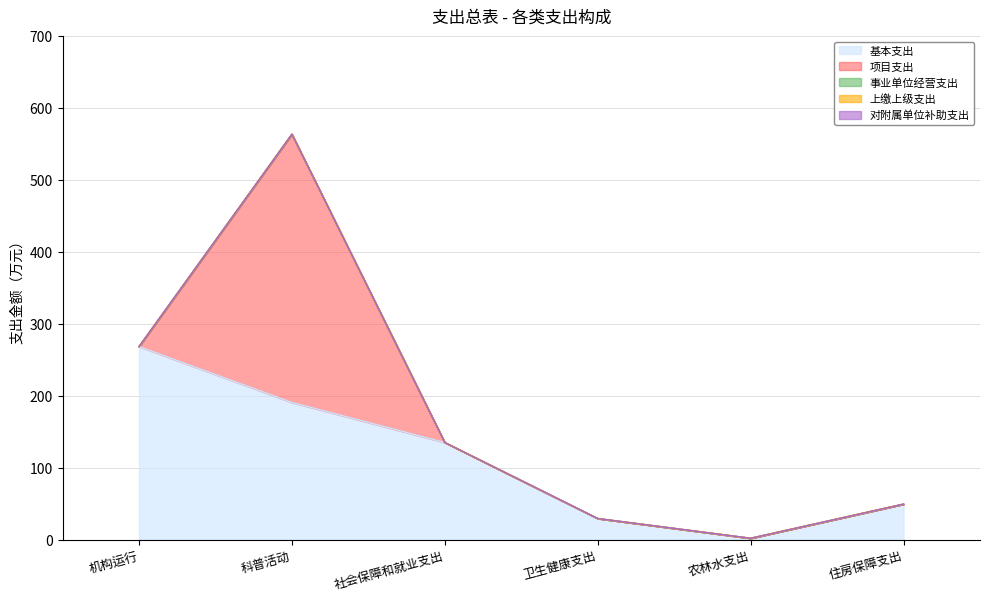

Reading right to left, extract all data points from this chart.

基本支出: 住房保障支出=49.3	农林水支出=1.8	卫生健康支出=29.3	社会保障和就业支出=135.0	科普活动=190.8	机构运行=268.4
项目支出: 住房保障支出=0.0	农林水支出=0.0	卫生健康支出=0.0	社会保障和就业支出=0.0	科普活动=373.0	机构运行=0.0
事业单位经营支出: 住房保障支出=0.0	农林水支出=0.0	卫生健康支出=0.0	社会保障和就业支出=0.0	科普活动=0.0	机构运行=0.0
上缴上级支出: 住房保障支出=0.0	农林水支出=0.0	卫生健康支出=0.0	社会保障和就业支出=0.0	科普活动=0.0	机构运行=0.0
对附属单位补助支出: 住房保障支出=0.0	农林水支出=0.0	卫生健康支出=0.0	社会保障和就业支出=0.0	科普活动=0.0	机构运行=0.0